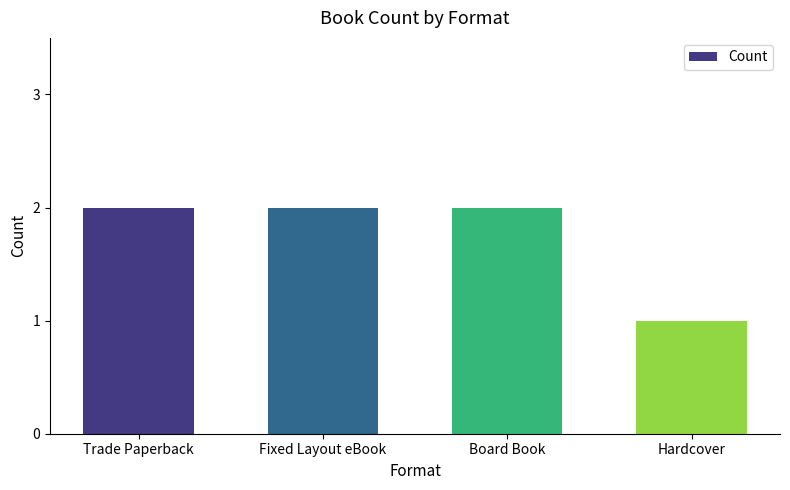

Count the number of data series in this chart.

1